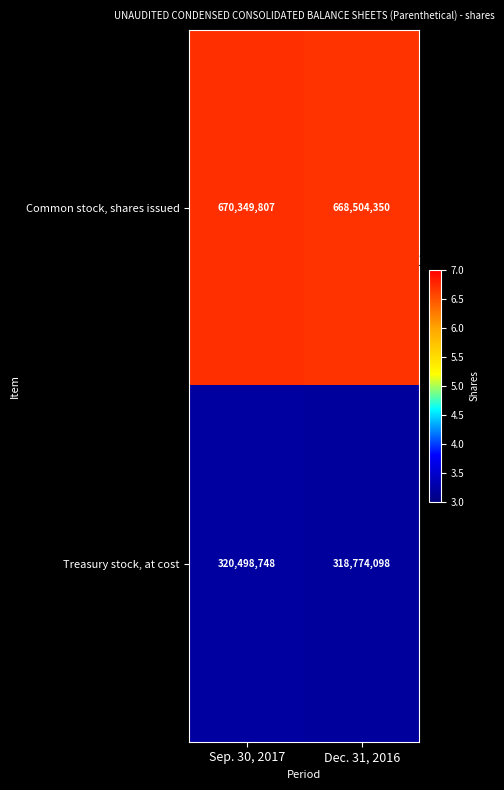

Which category has the lowest value across all series?

Dec. 31, 2016